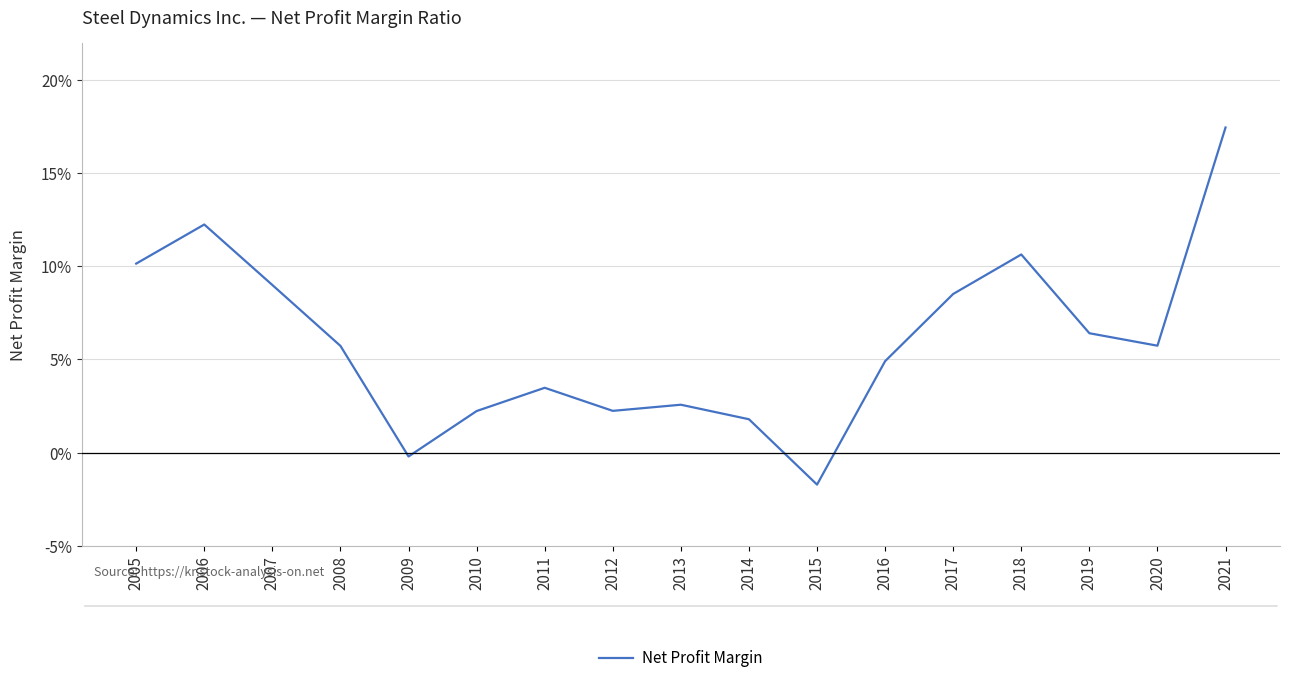

Is this an area chart (filled region under the line)?

No